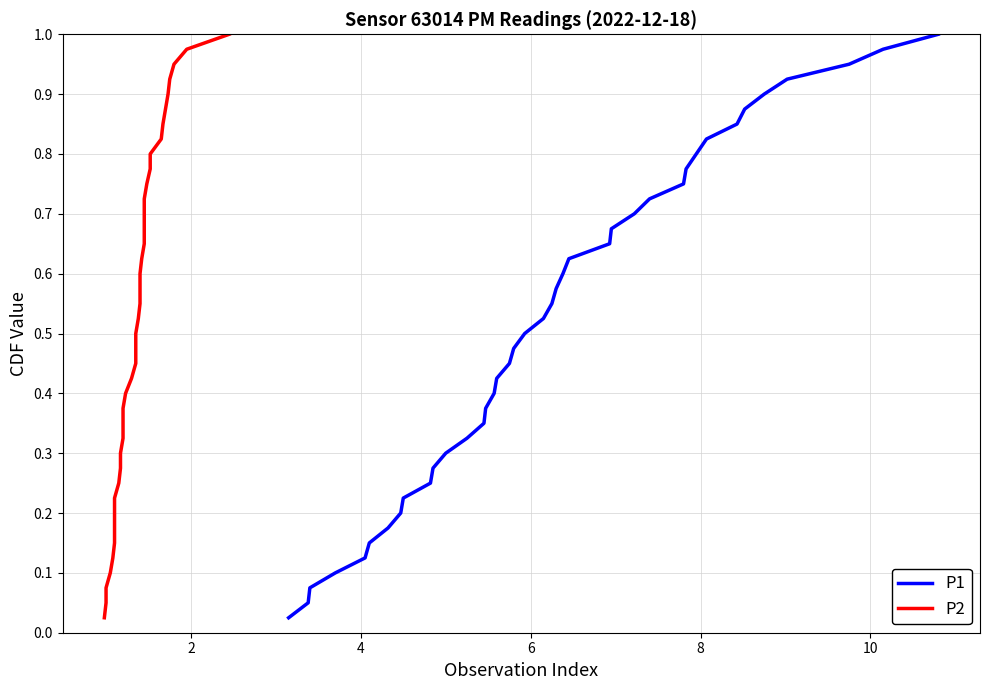

List the series in order of their peak value, lowest first.

P1, P2